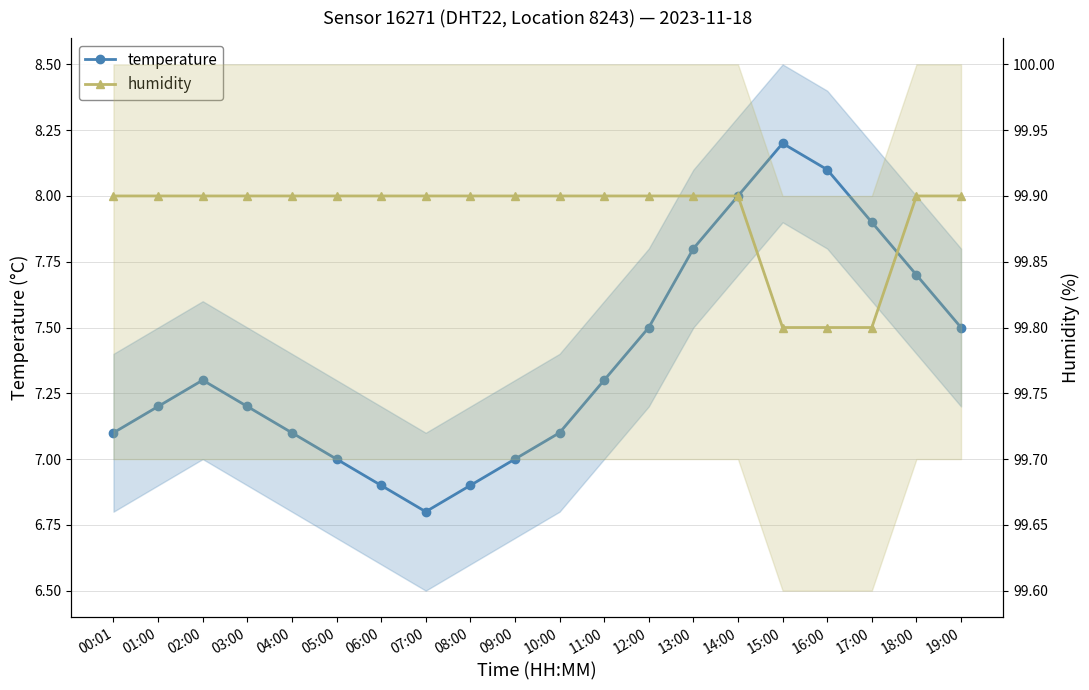

Which series has the largest total across all categories?

humidity